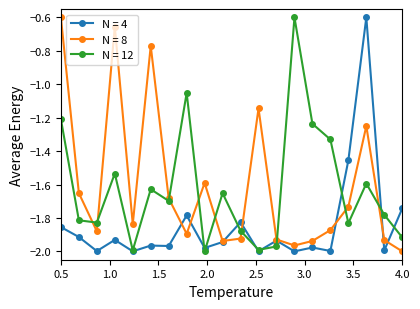

How many categories are shown in the chart?

20